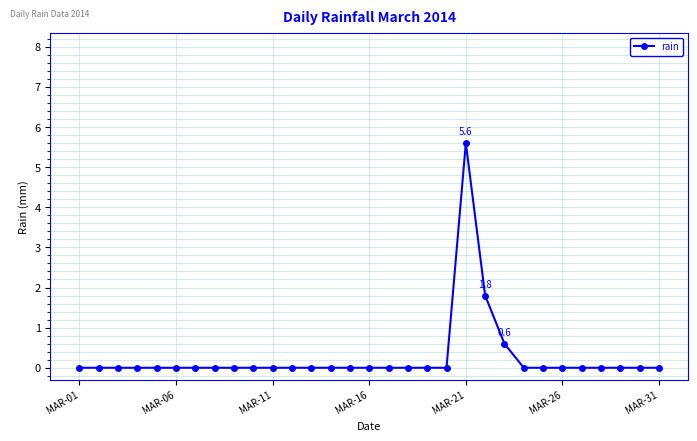

True or false: the data has more than 0 interior local peaks.

True